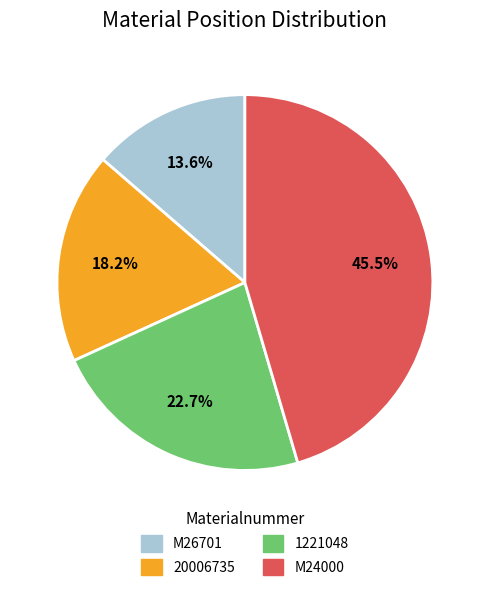

Count the number of slices in the pie.

4